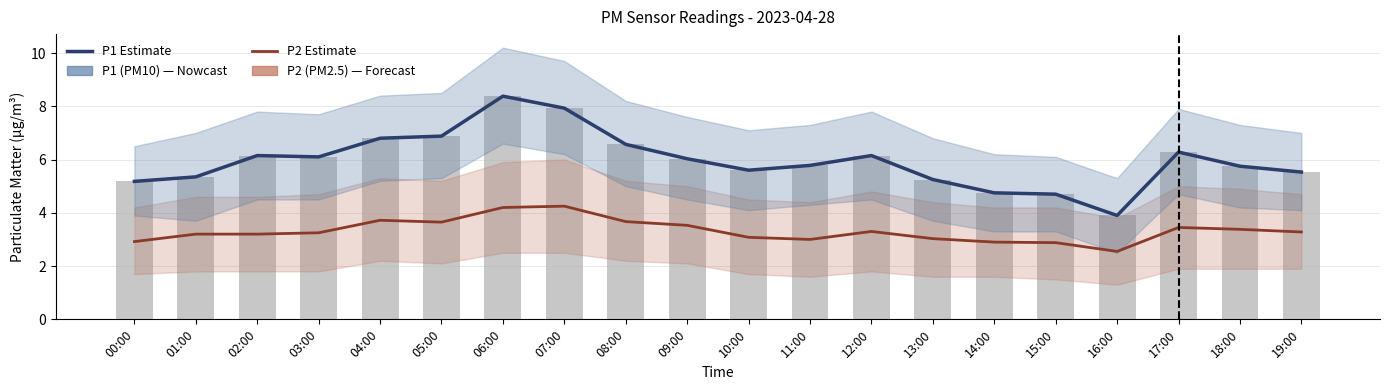

What is the lowest value of the P2 (PM2.5) series?

2.5